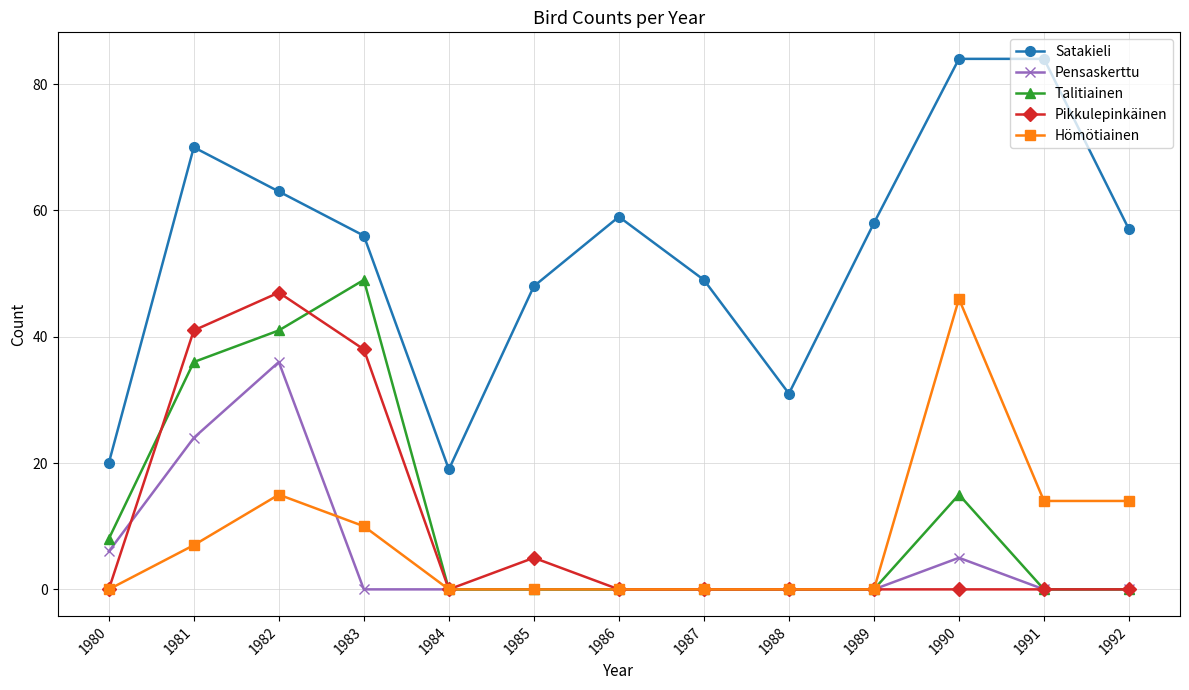

Between 1984 and 1986, which series saw the biggest shift?

Satakieli